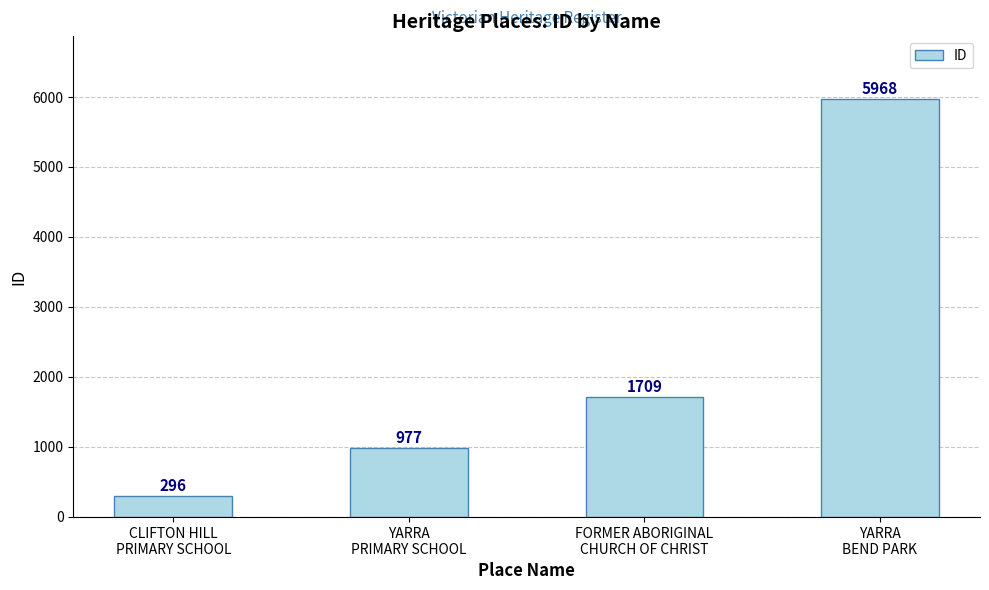

At which label is the value closest to 3132?

FORMER ABORIGINAL
CHURCH OF CHRIST